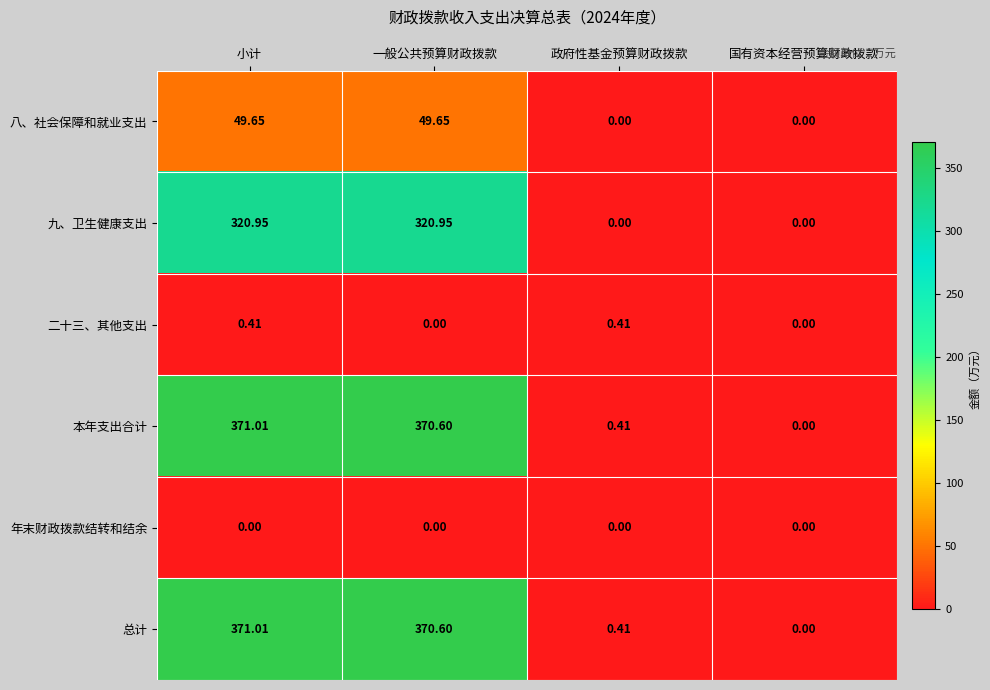

Where does the 总计 series first go above 370?

小计